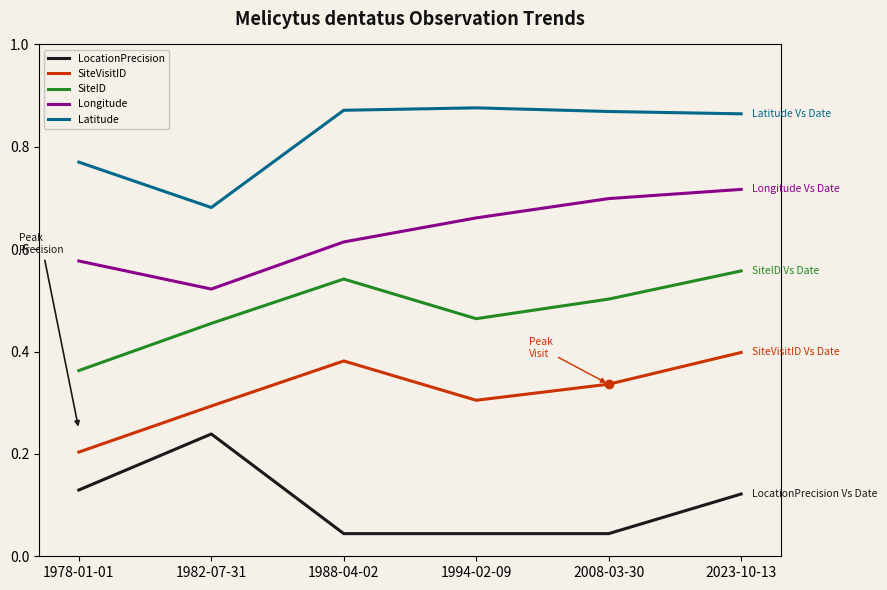

What is the maximum value for Longitude?

0.8